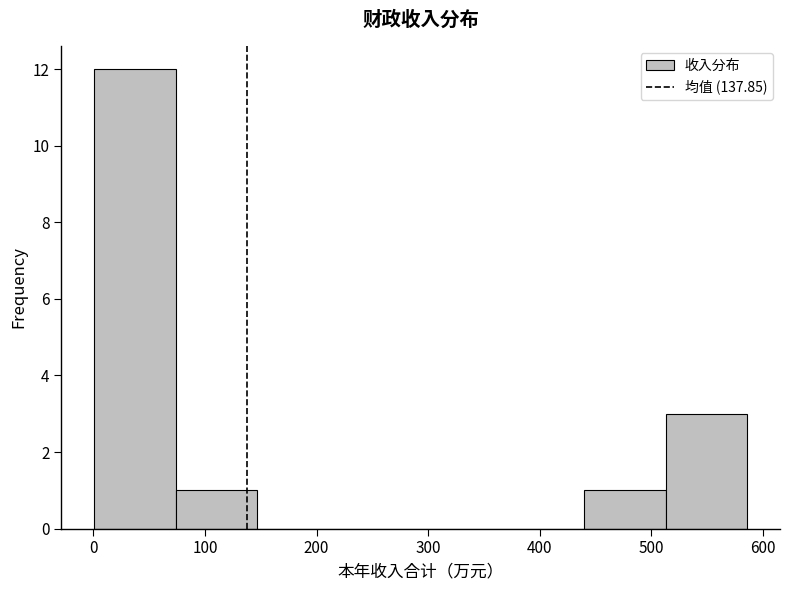

Reading left to right, transcribe this chart: for each bar, give the range it covers on the x-axis and its height. Neither the bar edges nor the heights are printed on the chart, so give them approximately, as read against the axes.

0 to 70: 12
70 to 150: 1
150 to 220: 0
220 to 290: 0
290 to 370: 0
370 to 440: 0
440 to 510: 1
510 to 590: 3